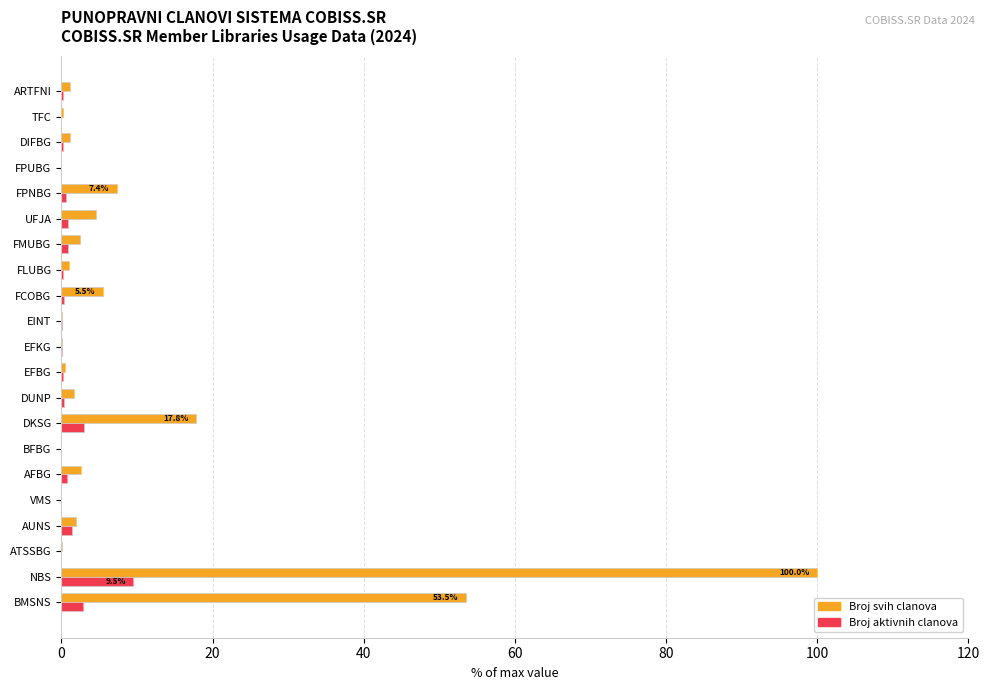

Which series has the largest total across all categories?

Broj svih clanova